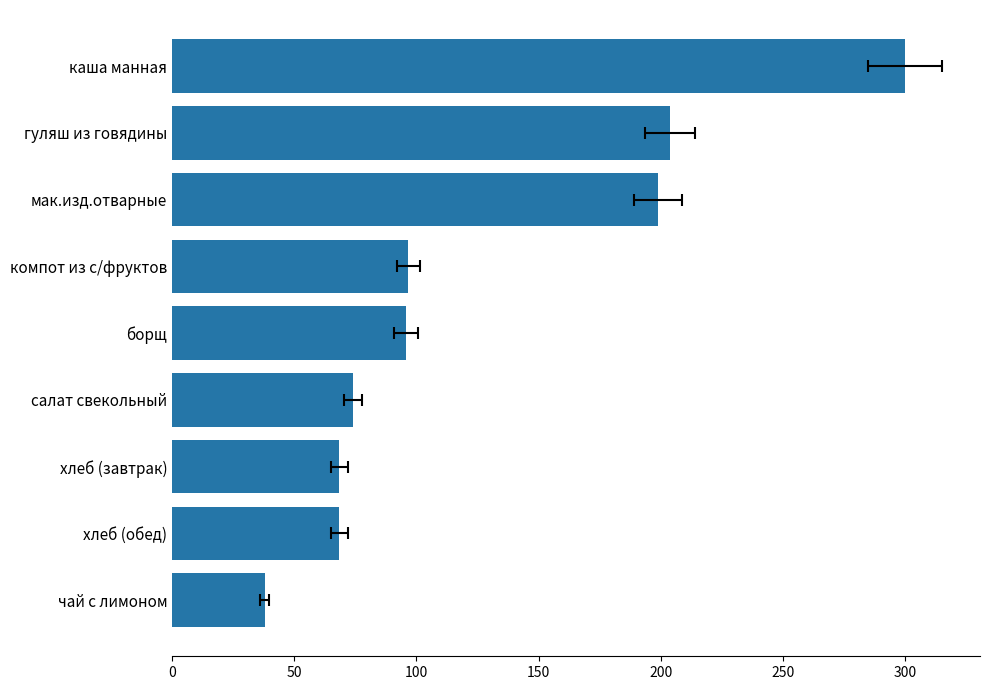

What is the sum of all values?

1144.2